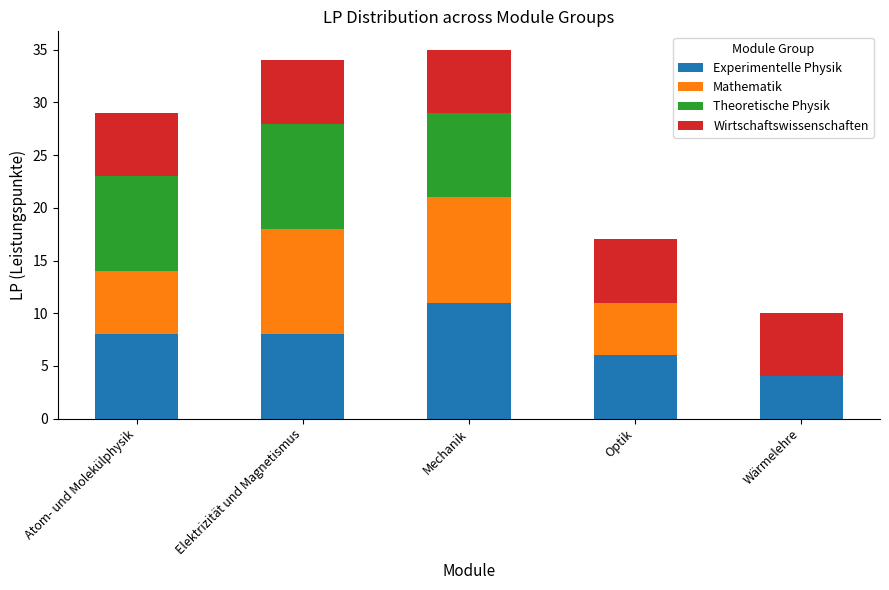

What is the total value across all series at Elektrizität und Magnetismus?

34